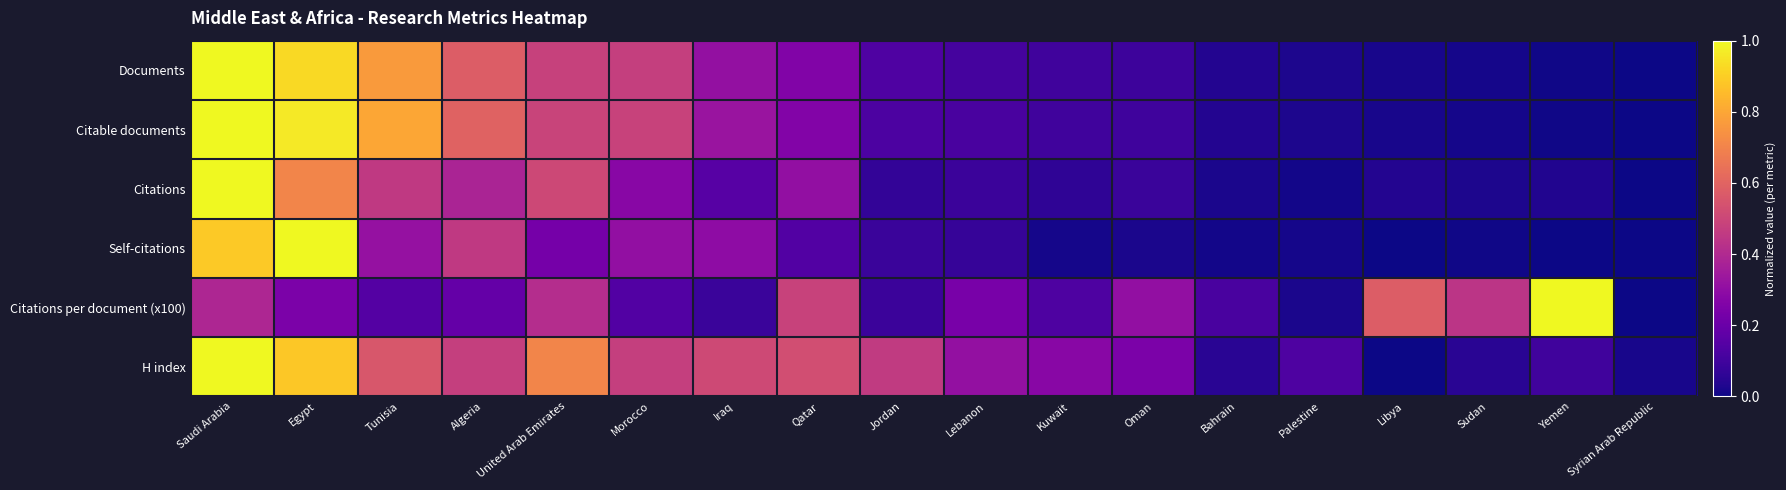

Reading left to right, extract all data points from this chart.

Documents: Saudi Arabia=1.0	Egypt=0.9	Tunisia=0.8	Algeria=0.6	United Arab Emirates=0.5	Morocco=0.5	Iraq=0.3	Qatar=0.3	Jordan=0.1	Lebanon=0.1	Kuwait=0.1	Oman=0.1	Bahrain=0.0	Palestine=0.0	Libya=0.0	Sudan=0.0	Yemen=0.0	Syrian Arab Republic=0.0
Citable documents: Saudi Arabia=1.0	Egypt=1.0	Tunisia=0.8	Algeria=0.6	United Arab Emirates=0.5	Morocco=0.5	Iraq=0.3	Qatar=0.3	Jordan=0.1	Lebanon=0.1	Kuwait=0.1	Oman=0.1	Bahrain=0.0	Palestine=0.0	Libya=0.0	Sudan=0.0	Yemen=0.0	Syrian Arab Republic=0.0
Citations: Saudi Arabia=1.0	Egypt=0.7	Tunisia=0.5	Algeria=0.4	United Arab Emirates=0.5	Morocco=0.3	Iraq=0.2	Qatar=0.3	Jordan=0.1	Lebanon=0.1	Kuwait=0.1	Oman=0.1	Bahrain=0.0	Palestine=0.0	Libya=0.0	Sudan=0.0	Yemen=0.0	Syrian Arab Republic=0.0
Self-citations: Saudi Arabia=0.9	Egypt=1.0	Tunisia=0.3	Algeria=0.5	United Arab Emirates=0.2	Morocco=0.3	Iraq=0.3	Qatar=0.1	Jordan=0.1	Lebanon=0.1	Kuwait=0.0	Oman=0.0	Bahrain=0.0	Palestine=0.0	Libya=0.0	Sudan=0.0	Yemen=0.0	Syrian Arab Republic=0.0
Citations per document (x100): Saudi Arabia=0.4	Egypt=0.2	Tunisia=0.1	Algeria=0.2	United Arab Emirates=0.4	Morocco=0.1	Iraq=0.1	Qatar=0.5	Jordan=0.1	Lebanon=0.2	Kuwait=0.1	Oman=0.3	Bahrain=0.1	Palestine=0.0	Libya=0.6	Sudan=0.4	Yemen=1.0	Syrian Arab Republic=0.0
H index: Saudi Arabia=1.0	Egypt=0.9	Tunisia=0.6	Algeria=0.5	United Arab Emirates=0.7	Morocco=0.5	Iraq=0.5	Qatar=0.5	Jordan=0.5	Lebanon=0.3	Kuwait=0.3	Oman=0.2	Bahrain=0.0	Palestine=0.1	Libya=0.0	Sudan=0.0	Yemen=0.1	Syrian Arab Republic=0.0